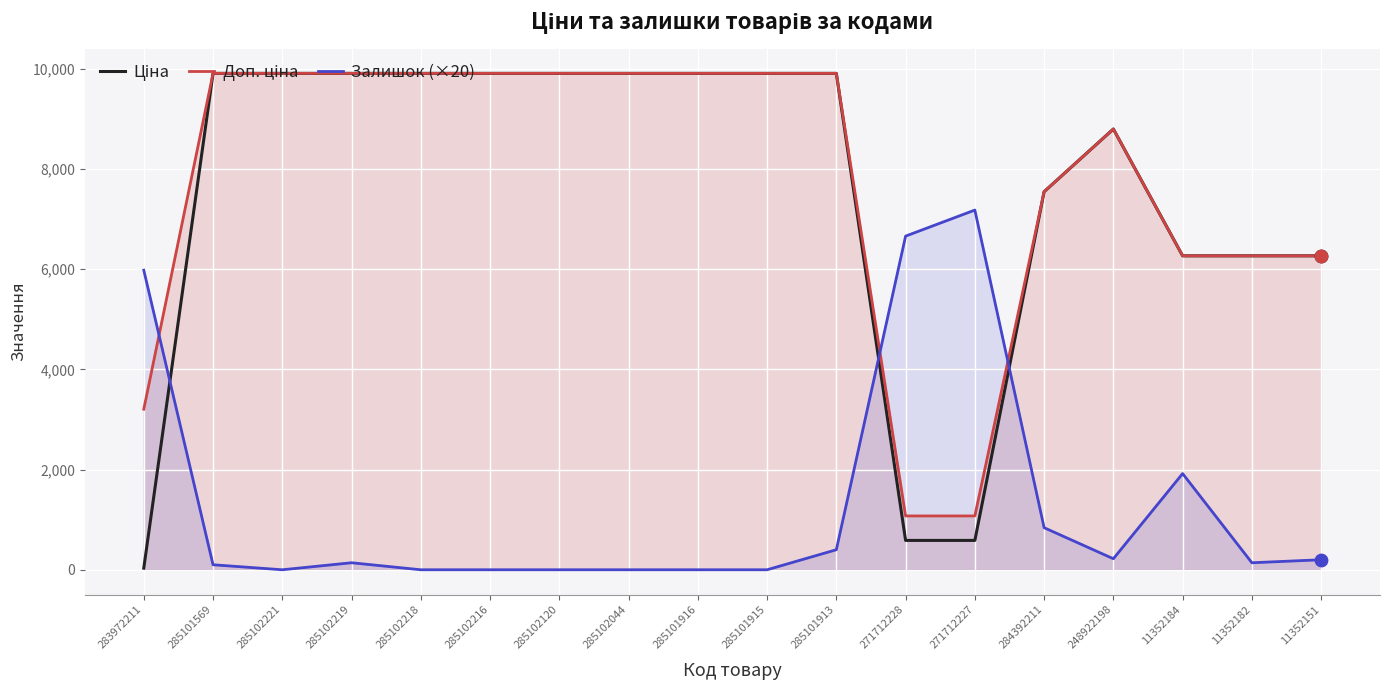

At how many categories does at least one series exceed 7022?

13